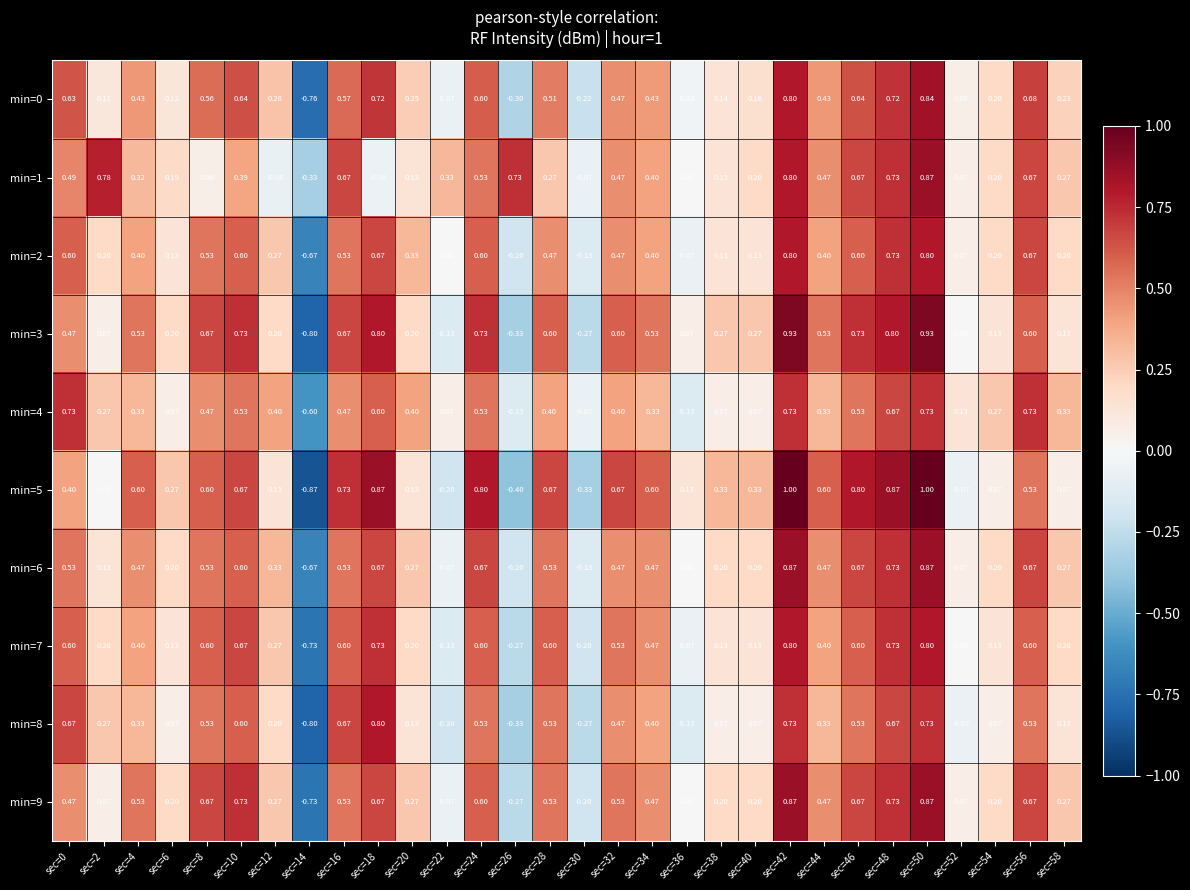

Reading right to left, list all the values displayed in this chart.

min=0: sec=58=0.2	sec=56=0.7	sec=54=0.2	sec=52=0.1	sec=50=0.8	sec=48=0.7	sec=46=0.6	sec=44=0.4	sec=42=0.8	sec=40=0.2	sec=38=0.1	sec=36=-0.0	sec=34=0.4	sec=32=0.5	sec=30=-0.2	sec=28=0.5	sec=26=-0.3	sec=24=0.6	sec=22=-0.1	sec=20=0.2	sec=18=0.7	sec=16=0.6	sec=14=-0.8	sec=12=0.3	sec=10=0.6	sec=8=0.6	sec=6=0.1	sec=4=0.4	sec=2=0.1	sec=0=0.6
min=1: sec=58=0.3	sec=56=0.7	sec=54=0.2	sec=52=0.1	sec=50=0.9	sec=48=0.7	sec=46=0.7	sec=44=0.5	sec=42=0.8	sec=40=0.2	sec=38=0.1	sec=36=0.0	sec=34=0.4	sec=32=0.5	sec=30=-0.1	sec=28=0.3	sec=26=0.7	sec=24=0.5	sec=22=0.3	sec=20=0.1	sec=18=-0.1	sec=16=0.7	sec=14=-0.3	sec=12=-0.1	sec=10=0.4	sec=8=0.1	sec=6=0.2	sec=4=0.3	sec=2=0.8	sec=0=0.5
min=2: sec=58=0.2	sec=56=0.7	sec=54=0.2	sec=52=0.1	sec=50=0.8	sec=48=0.7	sec=46=0.6	sec=44=0.4	sec=42=0.8	sec=40=0.1	sec=38=0.1	sec=36=-0.1	sec=34=0.4	sec=32=0.5	sec=30=-0.1	sec=28=0.5	sec=26=-0.2	sec=24=0.6	sec=22=0.0	sec=20=0.3	sec=18=0.7	sec=16=0.5	sec=14=-0.7	sec=12=0.3	sec=10=0.6	sec=8=0.5	sec=6=0.1	sec=4=0.4	sec=2=0.2	sec=0=0.6
min=3: sec=58=0.1	sec=56=0.6	sec=54=0.1	sec=52=0.0	sec=50=0.9	sec=48=0.8	sec=46=0.7	sec=44=0.5	sec=42=0.9	sec=40=0.3	sec=38=0.3	sec=36=0.1	sec=34=0.5	sec=32=0.6	sec=30=-0.3	sec=28=0.6	sec=26=-0.3	sec=24=0.7	sec=22=-0.1	sec=20=0.2	sec=18=0.8	sec=16=0.7	sec=14=-0.8	sec=12=0.2	sec=10=0.7	sec=8=0.7	sec=6=0.2	sec=4=0.5	sec=2=0.1	sec=0=0.5
min=4: sec=58=0.3	sec=56=0.7	sec=54=0.3	sec=52=0.1	sec=50=0.7	sec=48=0.7	sec=46=0.5	sec=44=0.3	sec=42=0.7	sec=40=0.1	sec=38=0.1	sec=36=-0.1	sec=34=0.3	sec=32=0.4	sec=30=-0.1	sec=28=0.4	sec=26=-0.1	sec=24=0.5	sec=22=0.1	sec=20=0.4	sec=18=0.6	sec=16=0.5	sec=14=-0.6	sec=12=0.4	sec=10=0.5	sec=8=0.5	sec=6=0.1	sec=4=0.3	sec=2=0.3	sec=0=0.7
min=5: sec=58=0.1	sec=56=0.5	sec=54=0.1	sec=52=-0.1	sec=50=1.0	sec=48=0.9	sec=46=0.8	sec=44=0.6	sec=42=1.0	sec=40=0.3	sec=38=0.3	sec=36=0.1	sec=34=0.6	sec=32=0.7	sec=30=-0.3	sec=28=0.7	sec=26=-0.4	sec=24=0.8	sec=22=-0.2	sec=20=0.1	sec=18=0.9	sec=16=0.7	sec=14=-0.9	sec=12=0.1	sec=10=0.7	sec=8=0.6	sec=6=0.3	sec=4=0.6	sec=2=0.0	sec=0=0.4
min=6: sec=58=0.3	sec=56=0.7	sec=54=0.2	sec=52=0.1	sec=50=0.9	sec=48=0.7	sec=46=0.7	sec=44=0.5	sec=42=0.9	sec=40=0.2	sec=38=0.2	sec=36=0.0	sec=34=0.5	sec=32=0.5	sec=30=-0.1	sec=28=0.5	sec=26=-0.2	sec=24=0.7	sec=22=-0.1	sec=20=0.3	sec=18=0.7	sec=16=0.5	sec=14=-0.7	sec=12=0.3	sec=10=0.6	sec=8=0.5	sec=6=0.2	sec=4=0.5	sec=2=0.1	sec=0=0.5
min=7: sec=58=0.2	sec=56=0.6	sec=54=0.1	sec=52=0.0	sec=50=0.8	sec=48=0.7	sec=46=0.6	sec=44=0.4	sec=42=0.8	sec=40=0.1	sec=38=0.1	sec=36=-0.1	sec=34=0.5	sec=32=0.5	sec=30=-0.2	sec=28=0.6	sec=26=-0.3	sec=24=0.6	sec=22=-0.1	sec=20=0.2	sec=18=0.7	sec=16=0.6	sec=14=-0.7	sec=12=0.3	sec=10=0.7	sec=8=0.6	sec=6=0.1	sec=4=0.4	sec=2=0.2	sec=0=0.6
min=8: sec=58=0.1	sec=56=0.5	sec=54=0.1	sec=52=-0.1	sec=50=0.7	sec=48=0.7	sec=46=0.5	sec=44=0.3	sec=42=0.7	sec=40=0.1	sec=38=0.1	sec=36=-0.1	sec=34=0.4	sec=32=0.5	sec=30=-0.3	sec=28=0.5	sec=26=-0.3	sec=24=0.5	sec=22=-0.2	sec=20=0.1	sec=18=0.8	sec=16=0.7	sec=14=-0.8	sec=12=0.2	sec=10=0.6	sec=8=0.5	sec=6=0.1	sec=4=0.3	sec=2=0.3	sec=0=0.7
min=9: sec=58=0.3	sec=56=0.7	sec=54=0.2	sec=52=0.1	sec=50=0.9	sec=48=0.7	sec=46=0.7	sec=44=0.5	sec=42=0.9	sec=40=0.2	sec=38=0.2	sec=36=0.0	sec=34=0.5	sec=32=0.5	sec=30=-0.2	sec=28=0.5	sec=26=-0.3	sec=24=0.6	sec=22=-0.1	sec=20=0.3	sec=18=0.7	sec=16=0.5	sec=14=-0.7	sec=12=0.3	sec=10=0.7	sec=8=0.7	sec=6=0.2	sec=4=0.5	sec=2=0.1	sec=0=0.5